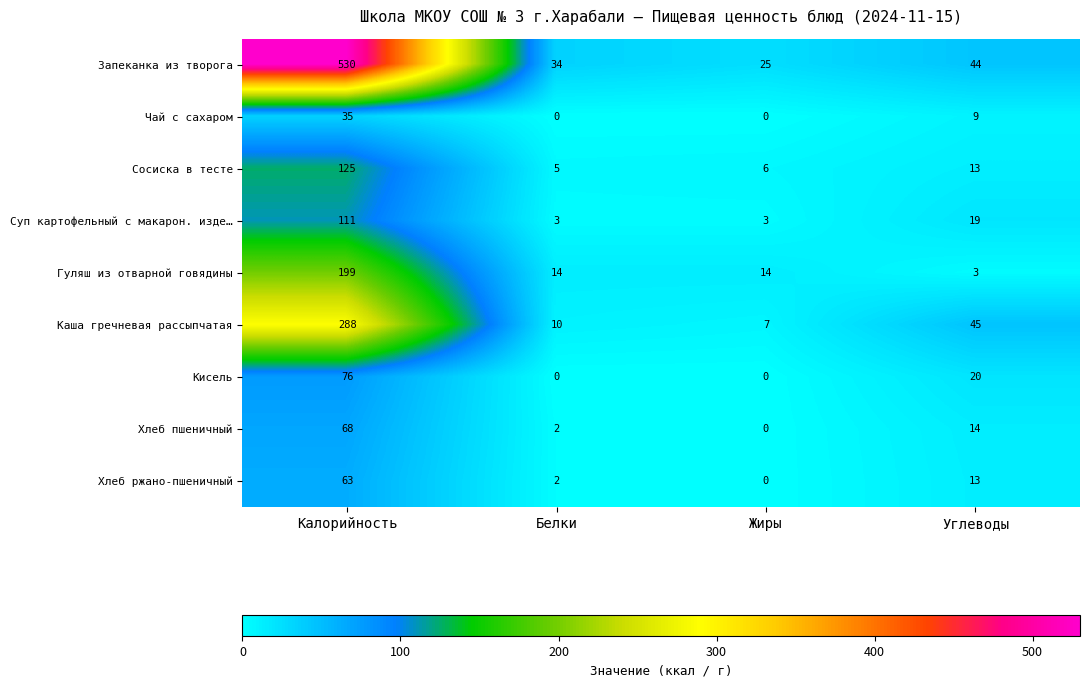

What is the total value across all series at Калорийность?

1495